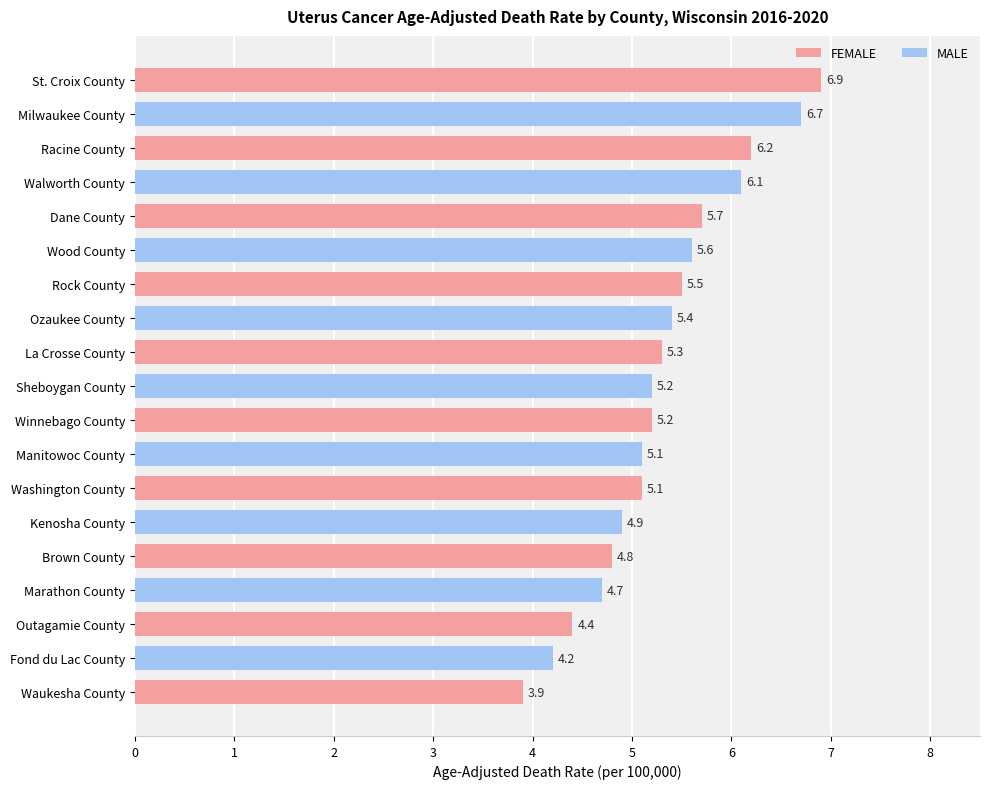

What is the average value?

5.3